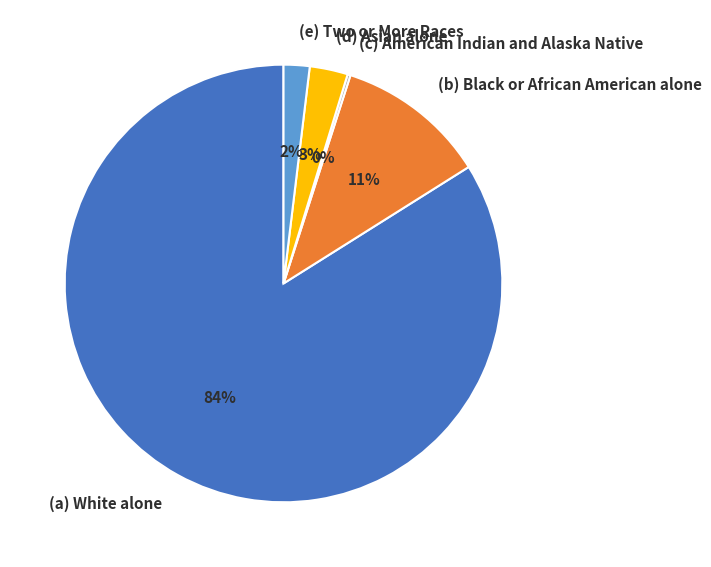

Which category has the biggest portion of the pie?

(a) White alone